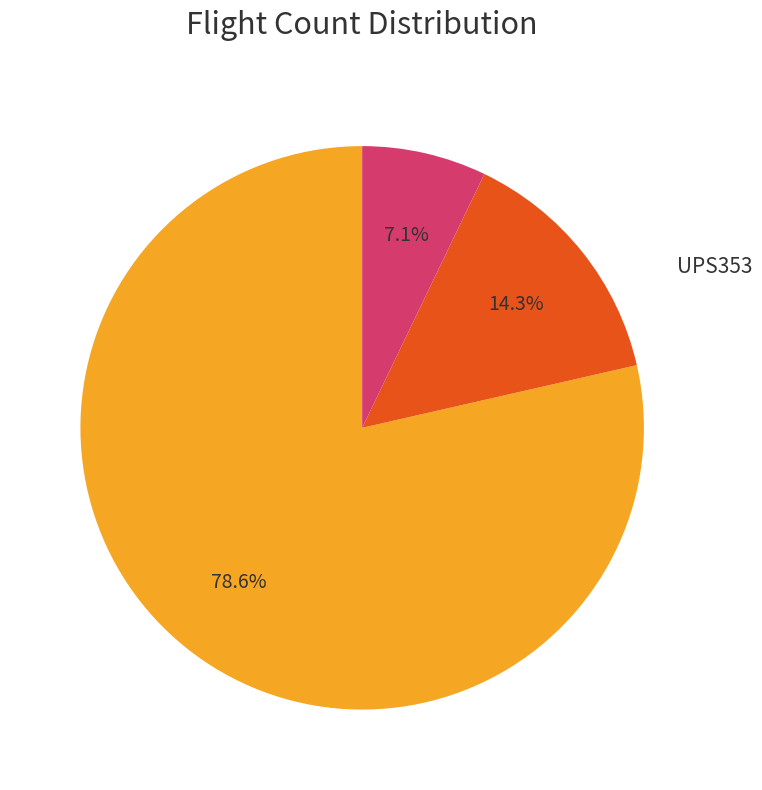

Is there a majority slice in this chart?

Yes